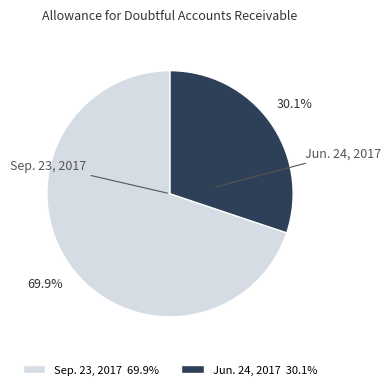

The Sep. 23, 2017 slice represents 84% of the pie. True or false?

False